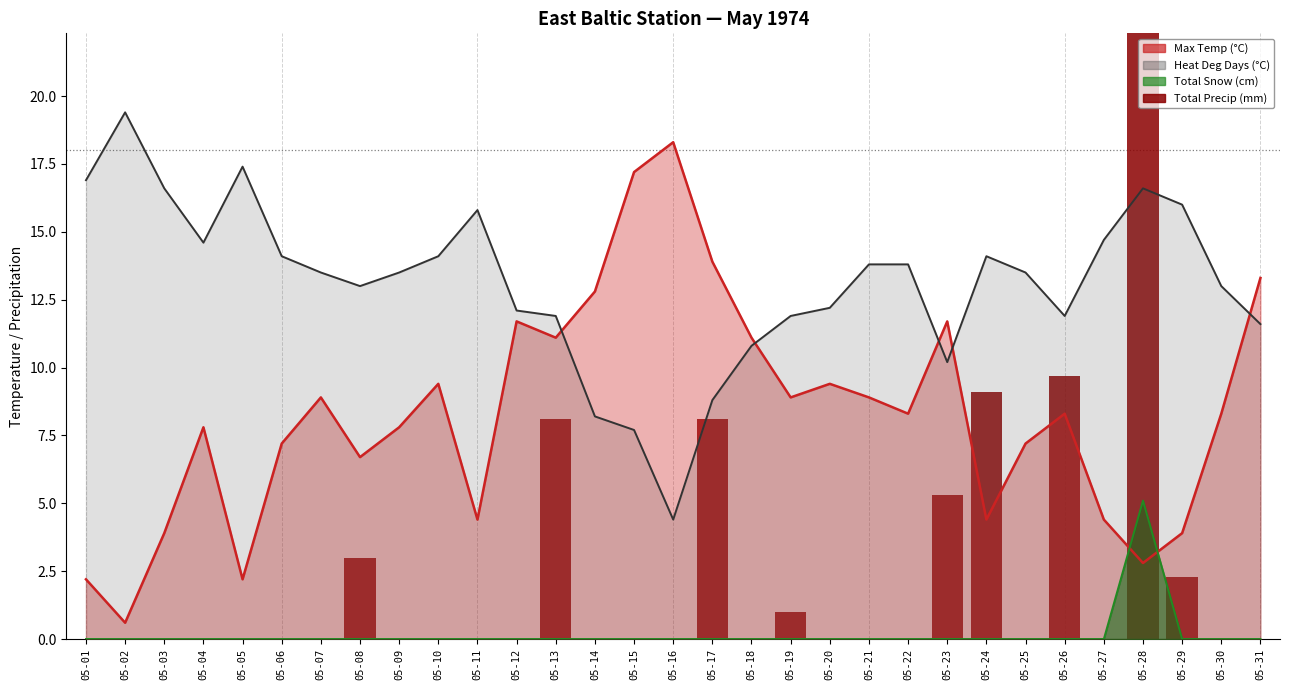

The value at 05-13 is 8.1. True or false?

True